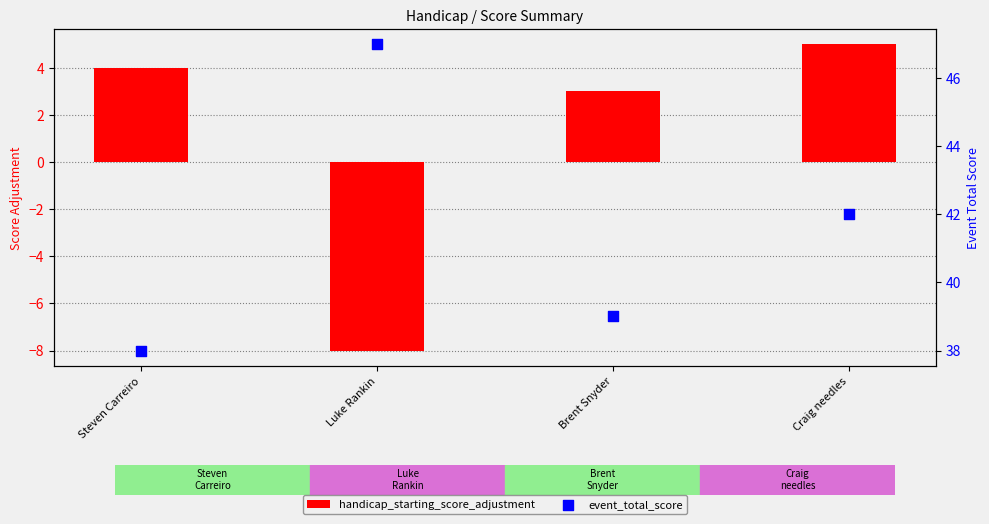

Which series reaches the maximum Y coordinate?

event_total_score